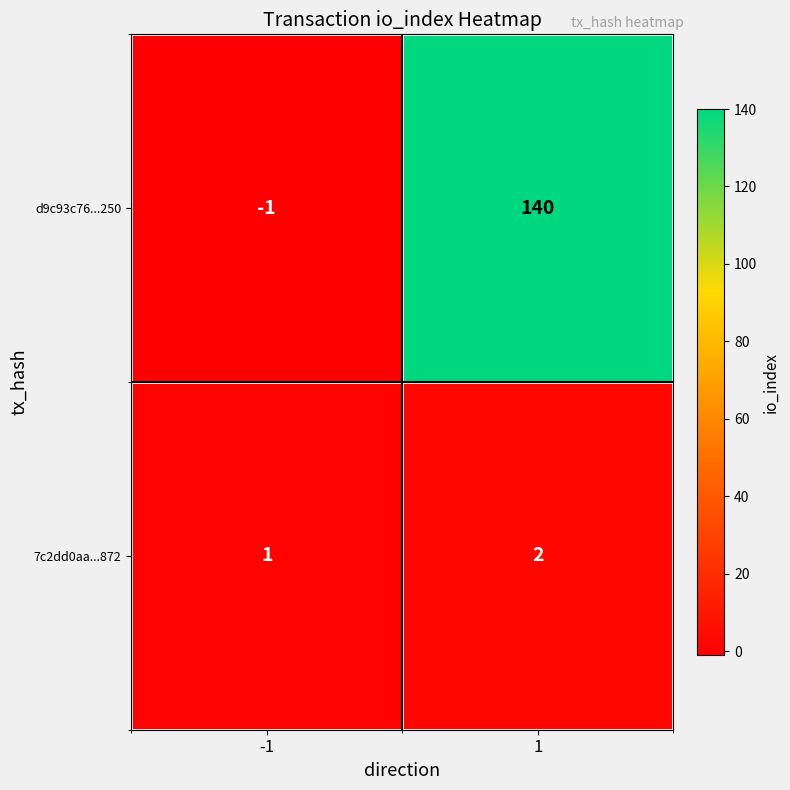

Reading left to right, extract all data points from this chart.

d9c93c76...250: -1	140
7c2dd0aa...872: 1	2